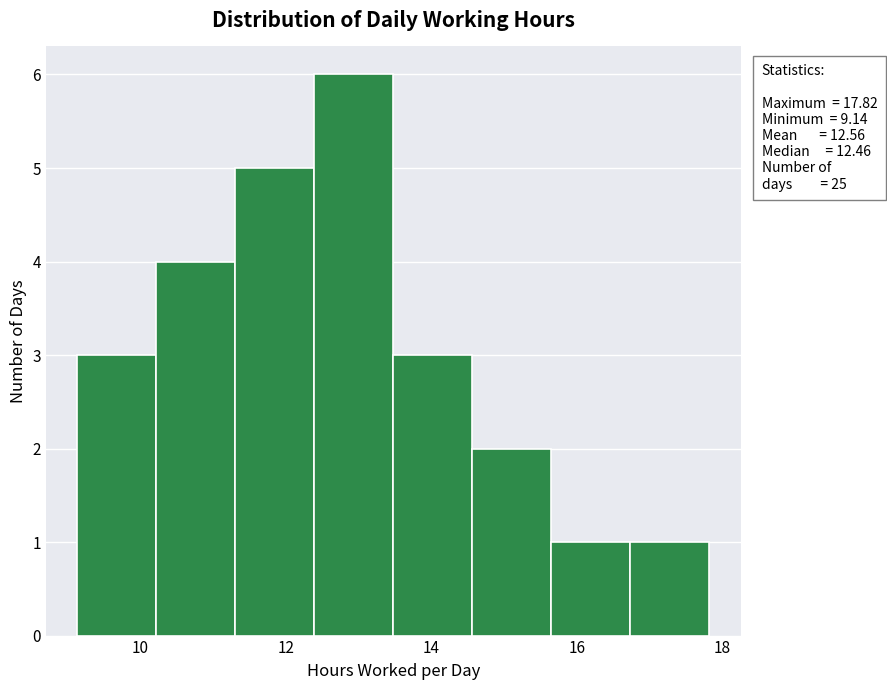

Over which range of the x-axis is the bar tallest?

12.4 to 13.4